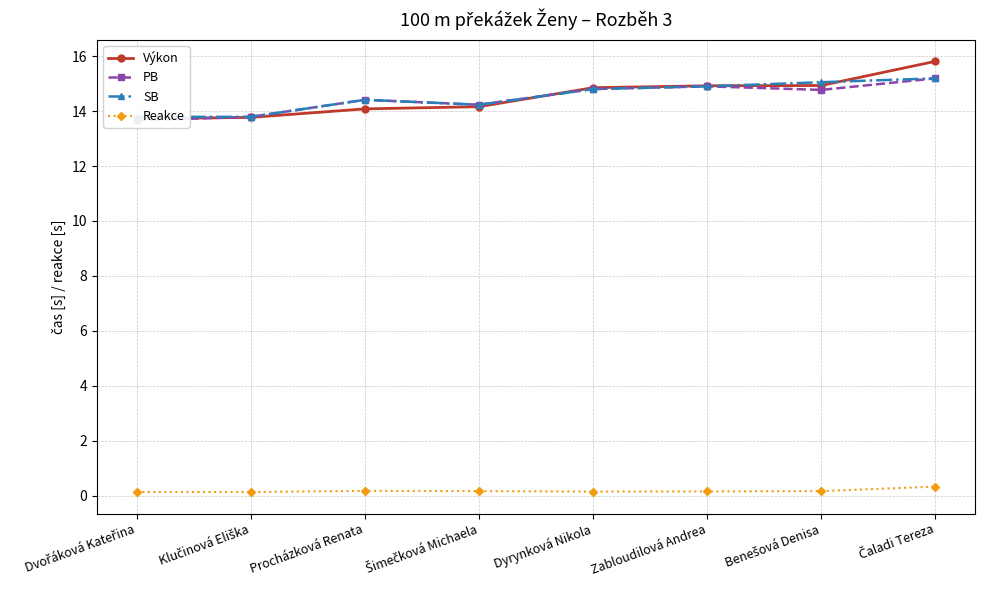

The value of PB at Klučinová Eliška is 13.8. True or false?

True